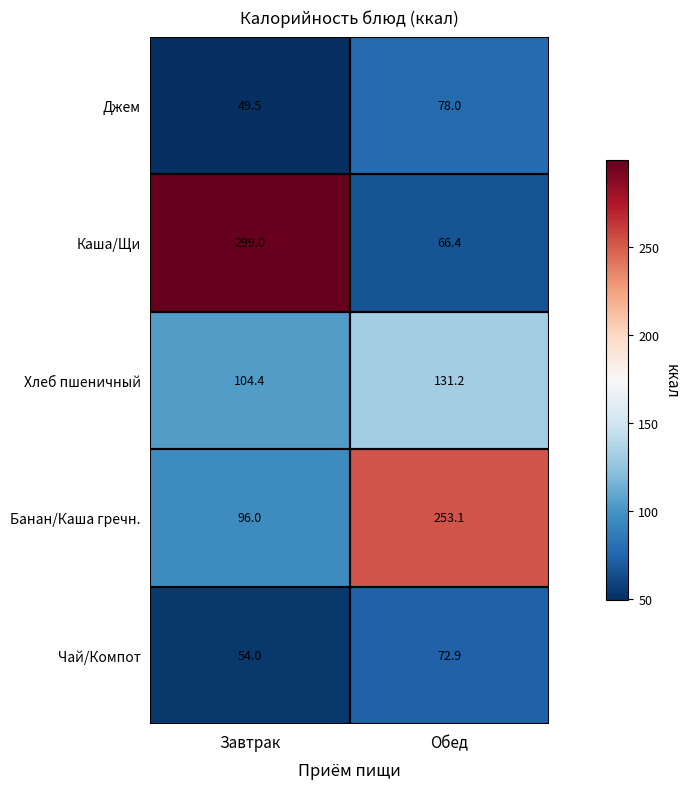

Between Завтрак and Обед, which series saw the biggest shift?

Каша/Щи